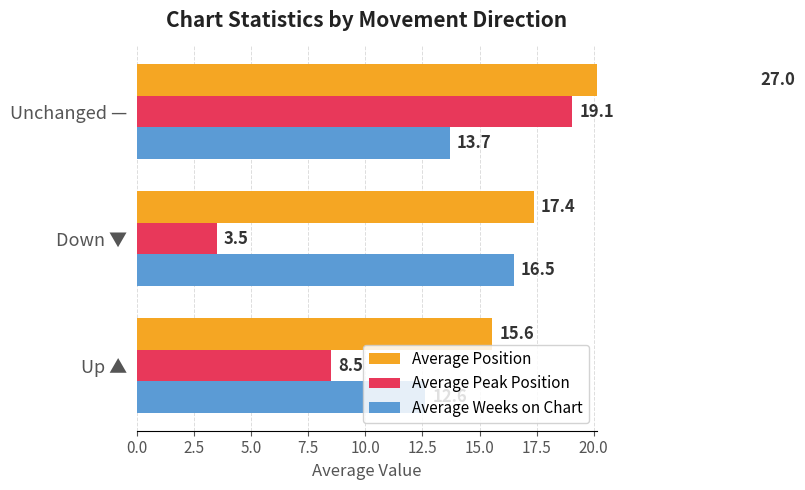

What is the value of the Average Position bar at the 1st from the left?

15.6